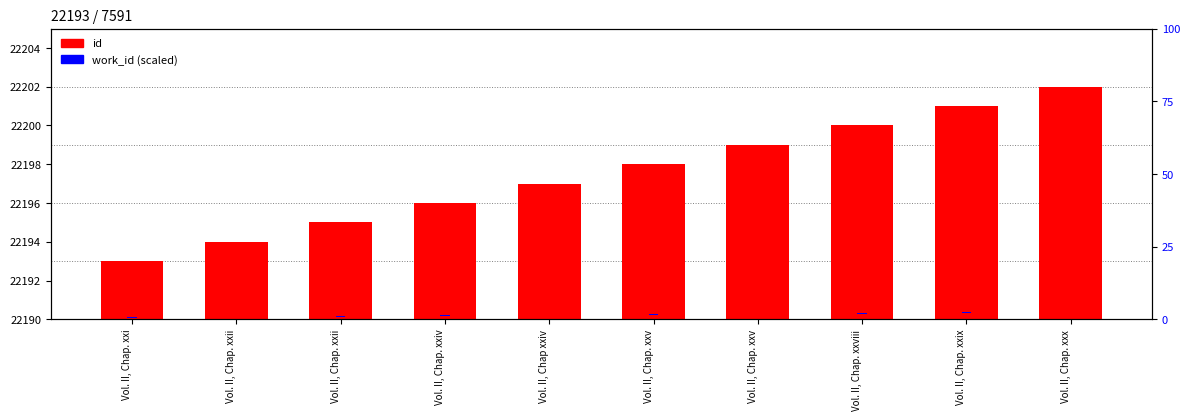

Reading left to right, what are all the values shown in this chart?

id (offset): Vol. II, Chap. xxi=3	Vol. II, Chap. xxii=4	Vol. II, Chap. xxii=5	Vol. II, Chap. xxiv=6	Vol. II, Chap xxiv=7	Vol. II, Chap. xxv=8	Vol. II, Chap. xxv=9	Vol. II, Chap. xxviii=10	Vol. II, Chap. xxix=11	Vol. II, Chap. xxx=12
work_id (normalized): Vol. II, Chap. xxi=1	Vol. II, Chap. xxii=1	Vol. II, Chap. xxii=1	Vol. II, Chap. xxiv=1	Vol. II, Chap xxiv=1	Vol. II, Chap. xxv=1	Vol. II, Chap. xxv=1	Vol. II, Chap. xxviii=1	Vol. II, Chap. xxix=1	Vol. II, Chap. xxx=1